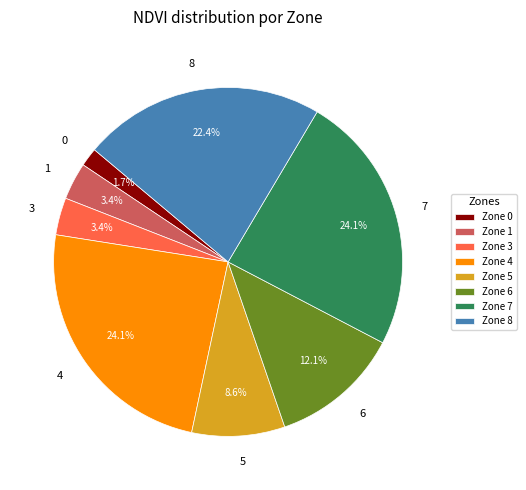

To the nearest percent, what percentage of the pie is 7?

24%